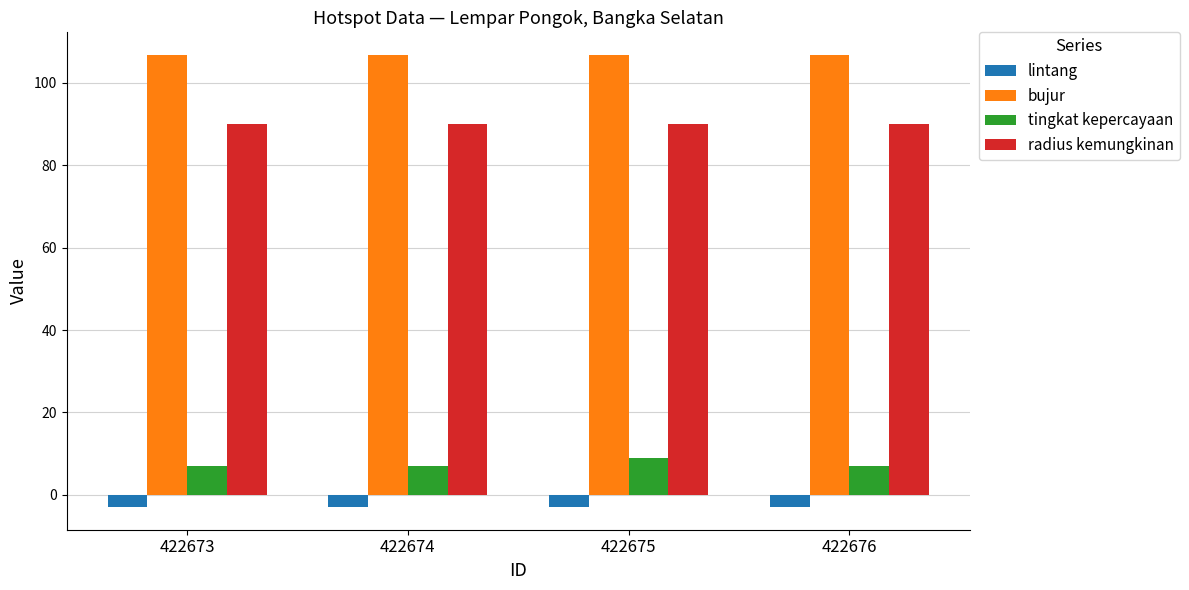

What is the sum of the lintang values at 422676 and 422673?

-6.0